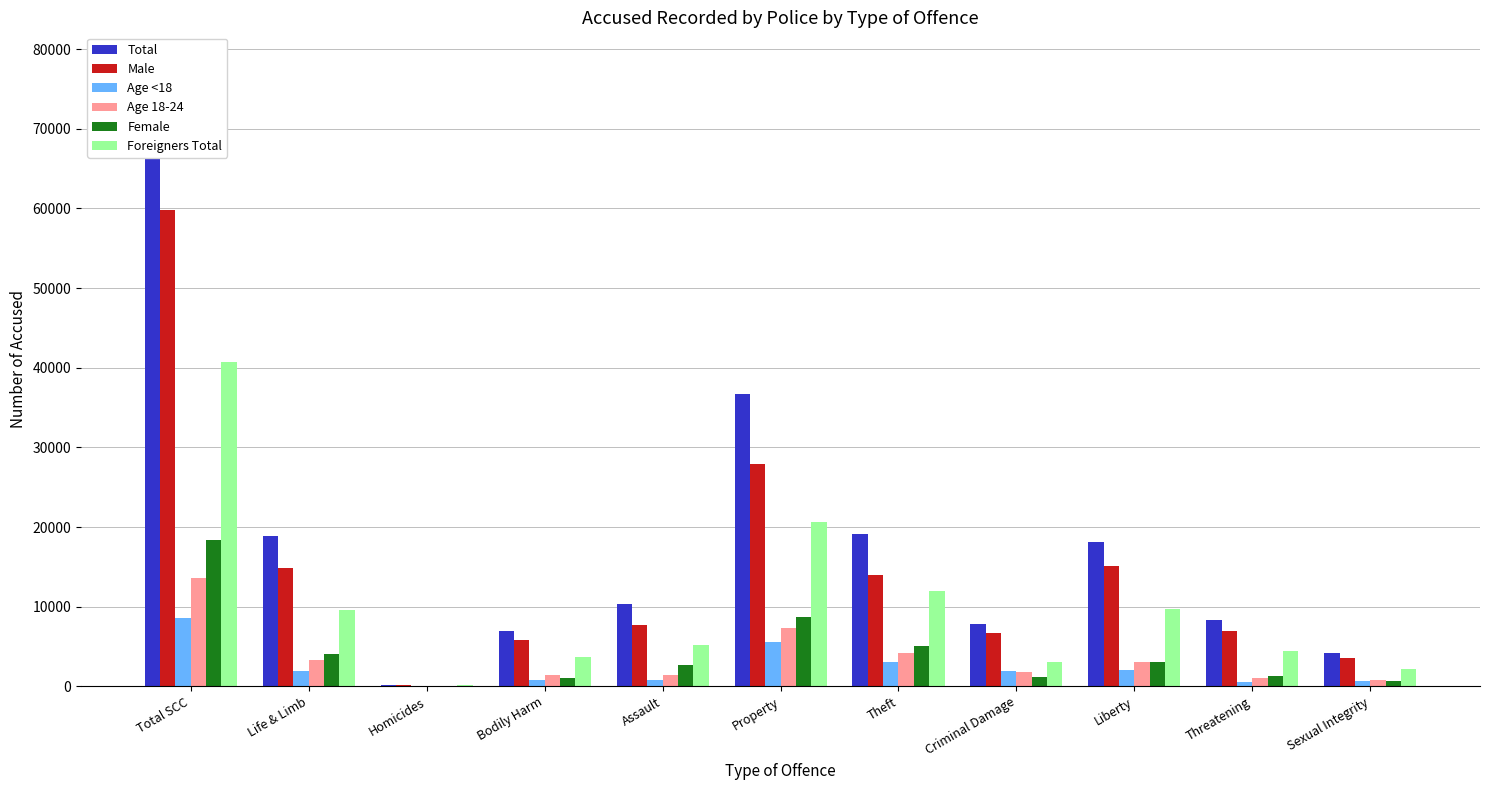

What is the minimum value for Foreigners Total?

113